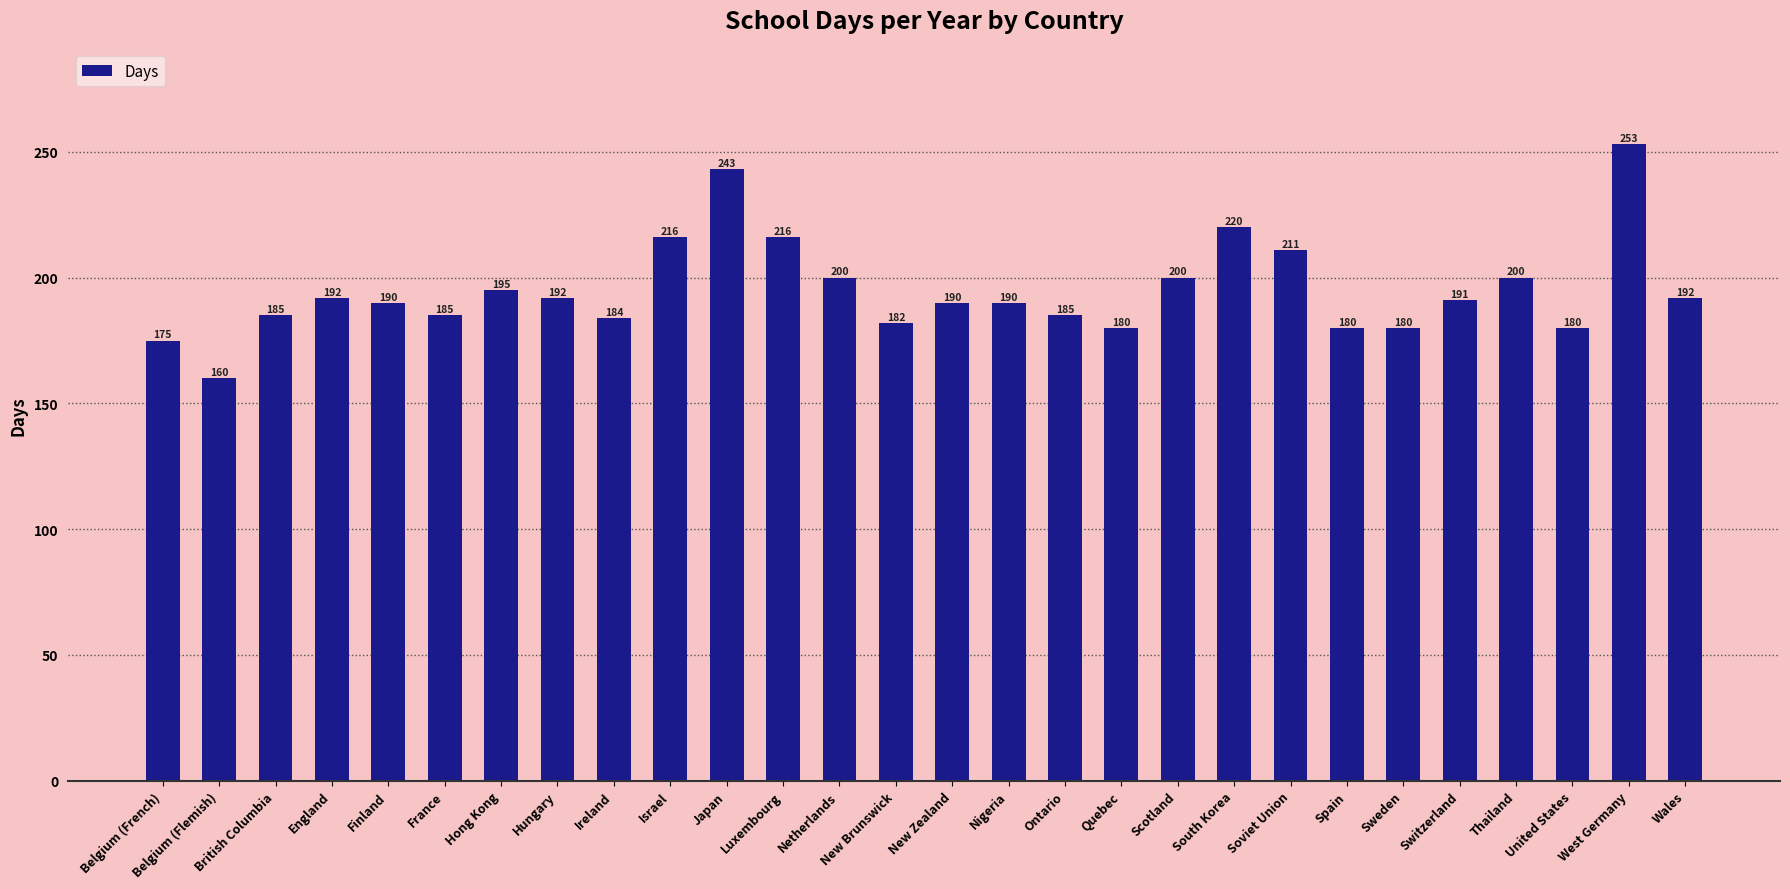

At which label does the data first exceed 191?

England